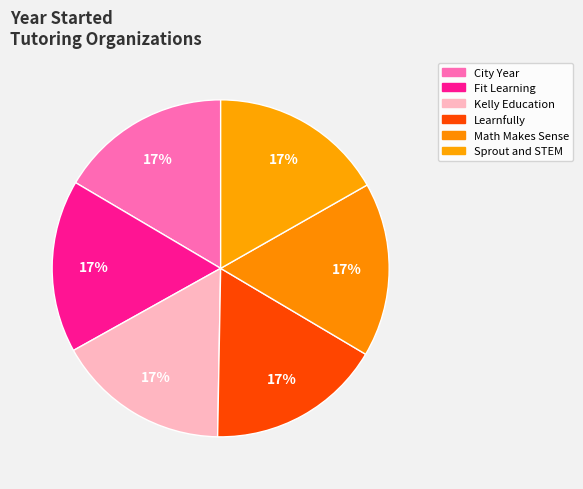

Which category has the biggest portion of the pie?

Learnfully